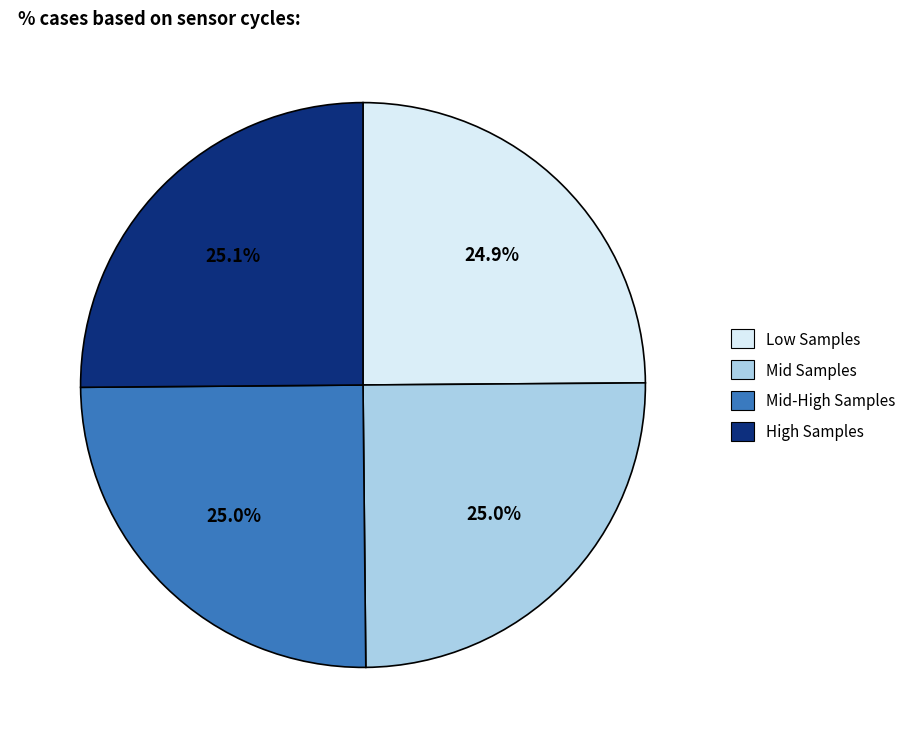

How much of the chart is everything except Mid-High Samples?

75.0%